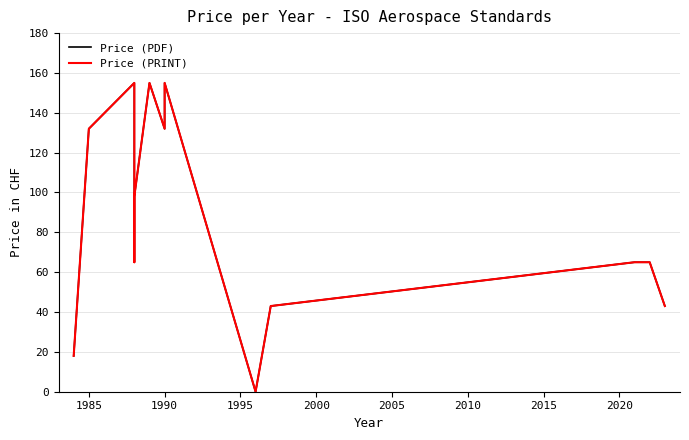

How many data points in Price (PDF) are less than 132?

9